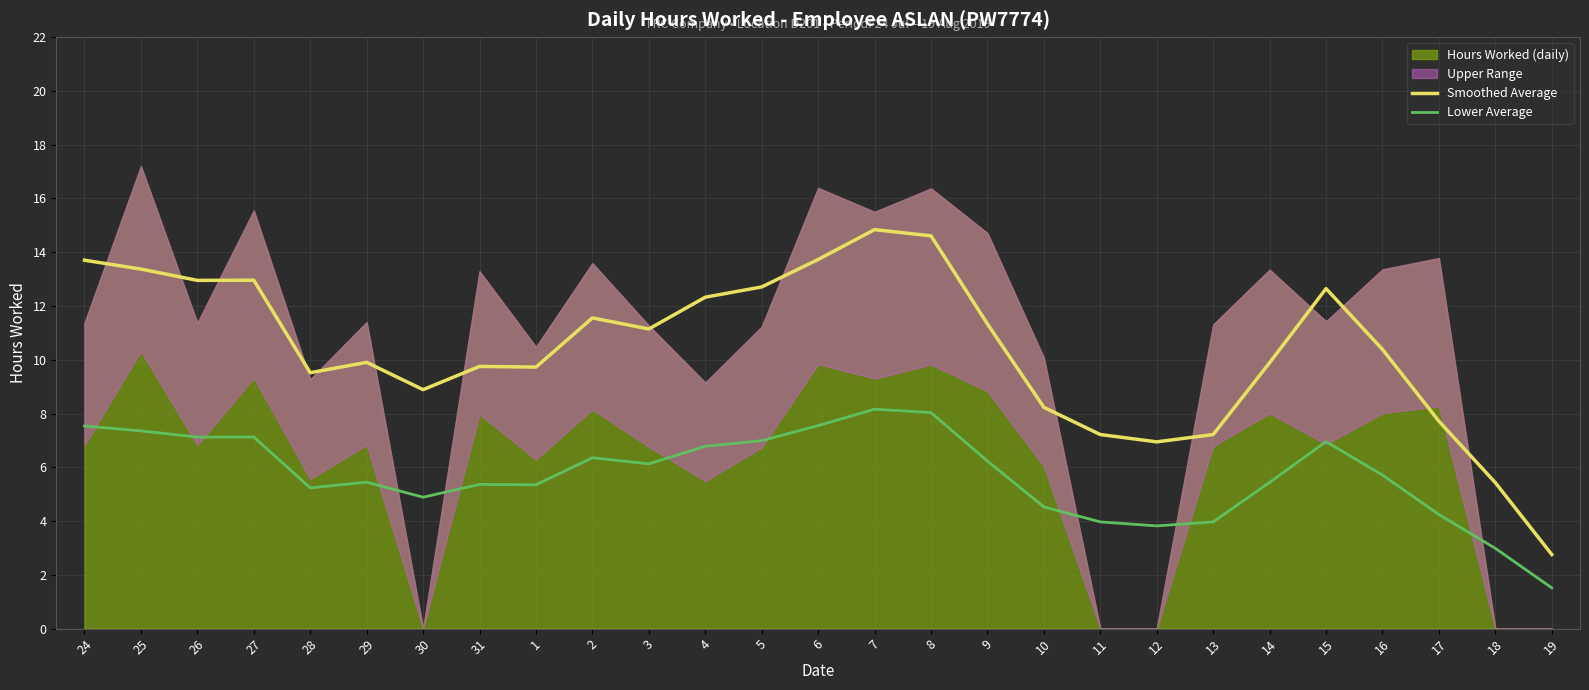

What is the average value of the Smoothed Average series?

10.4